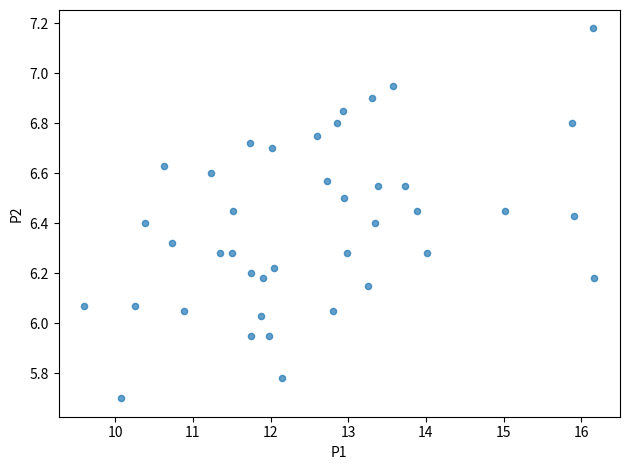

What is the range of Y values (max minus min)?

1.5